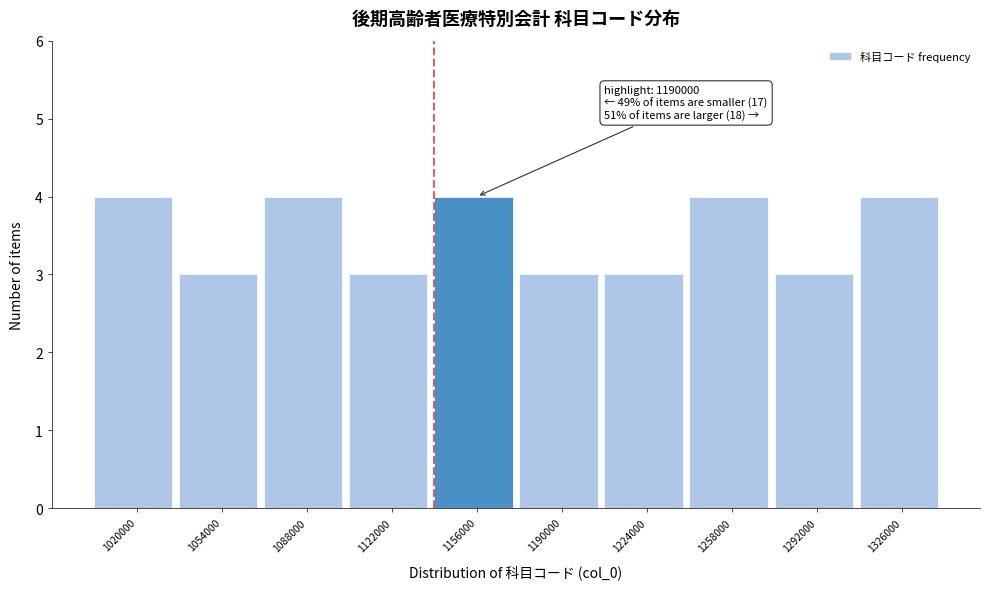

Reading left to right, extract all data points from this chart.

1020000=4	1054000=3	1088000=4	1122000=3	1156000=4	1190000=3	1224000=3	1258000=4	1292000=3	1326000=4